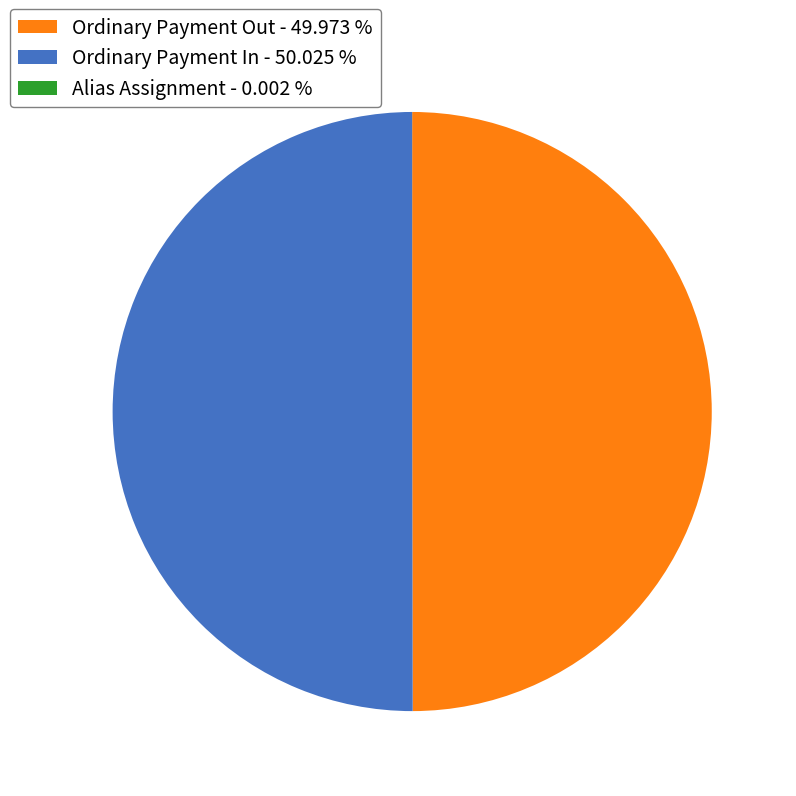

Combined, do Ordinary Payment In - 50.025 % and Ordinary Payment Out - 49.973 % account for over 50%?

Yes